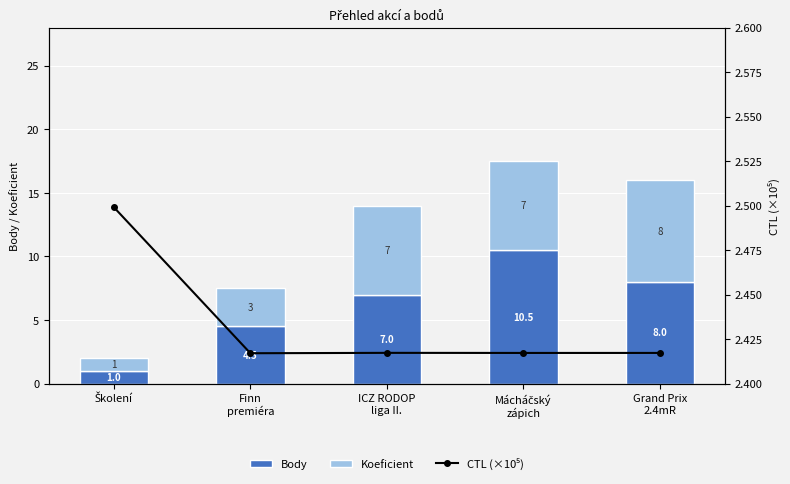

What is the lowest value of the CTL (×10⁵) series?

2.4